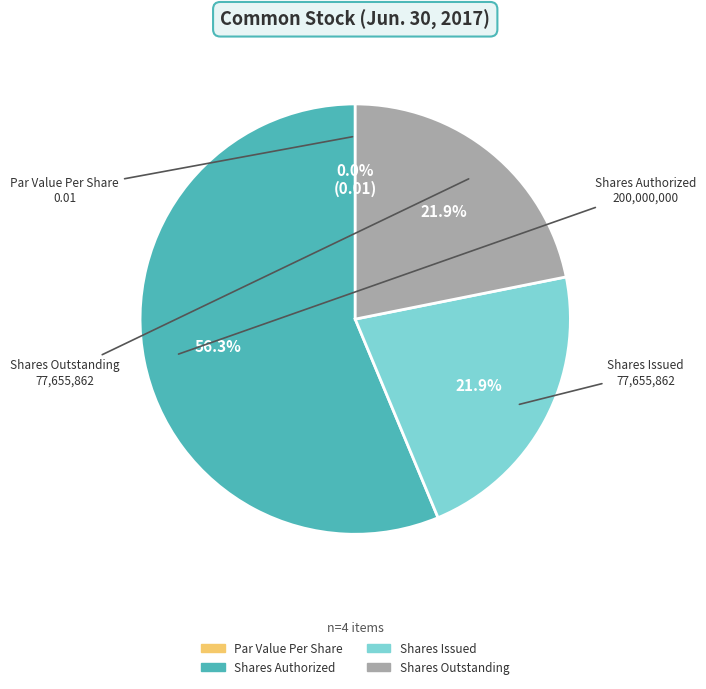

How many segments does this pie chart have?

4